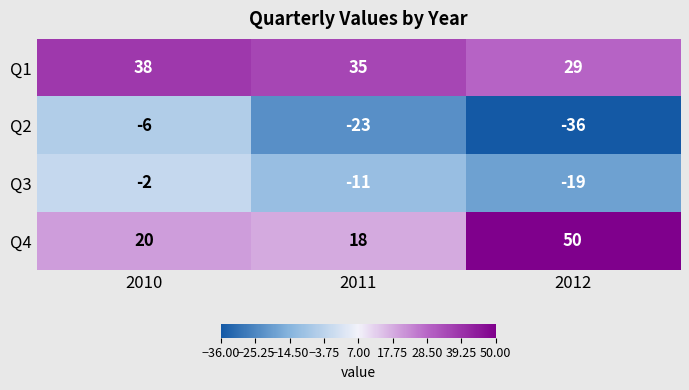

What is the sum of all Q4 values?

88